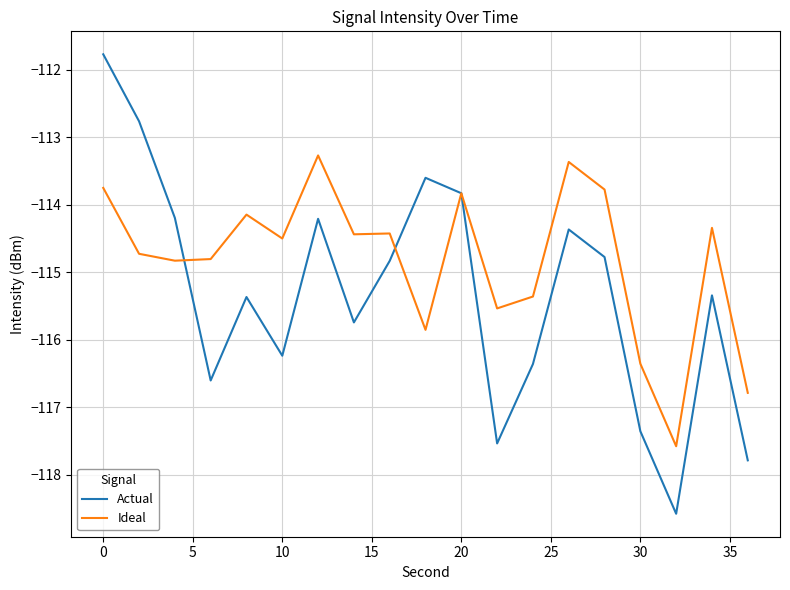

Which series has the largest total across all categories?

Ideal